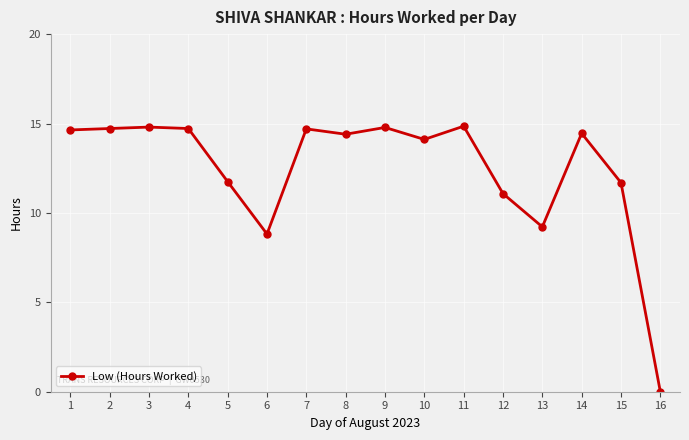

How many values are below 14?

6